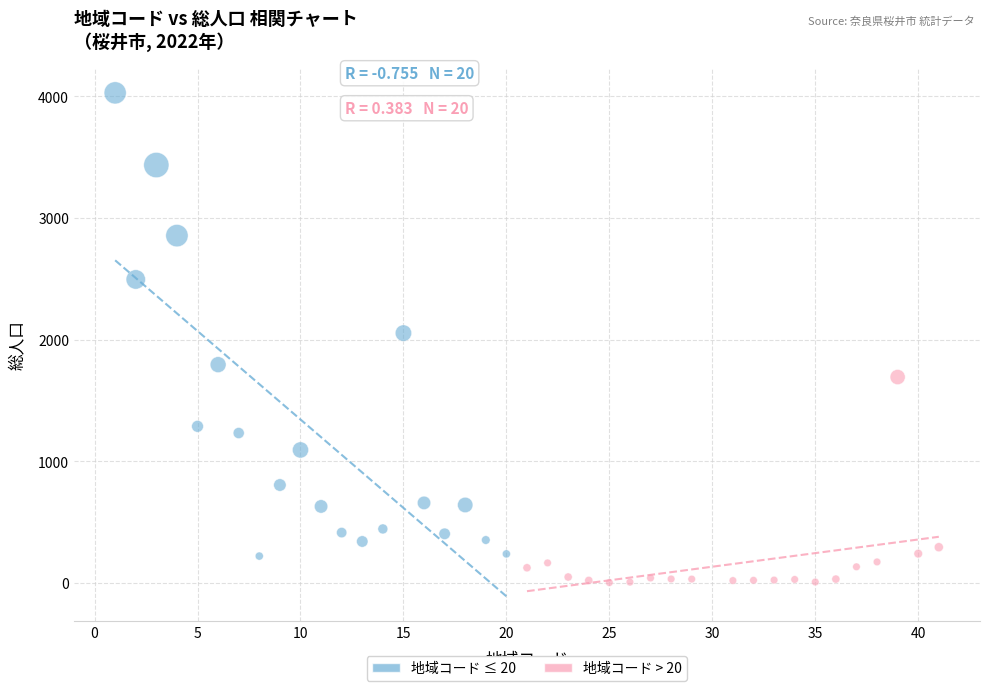

Which series contains the highest Y value?

地域コード ≤ 20